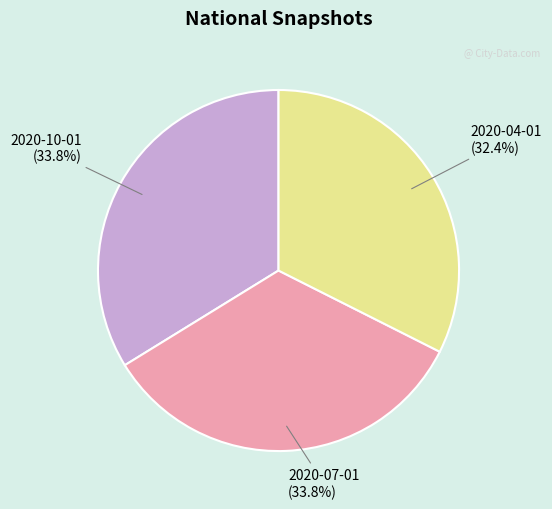

What is the smallest slice in the pie chart?

2020-04-01